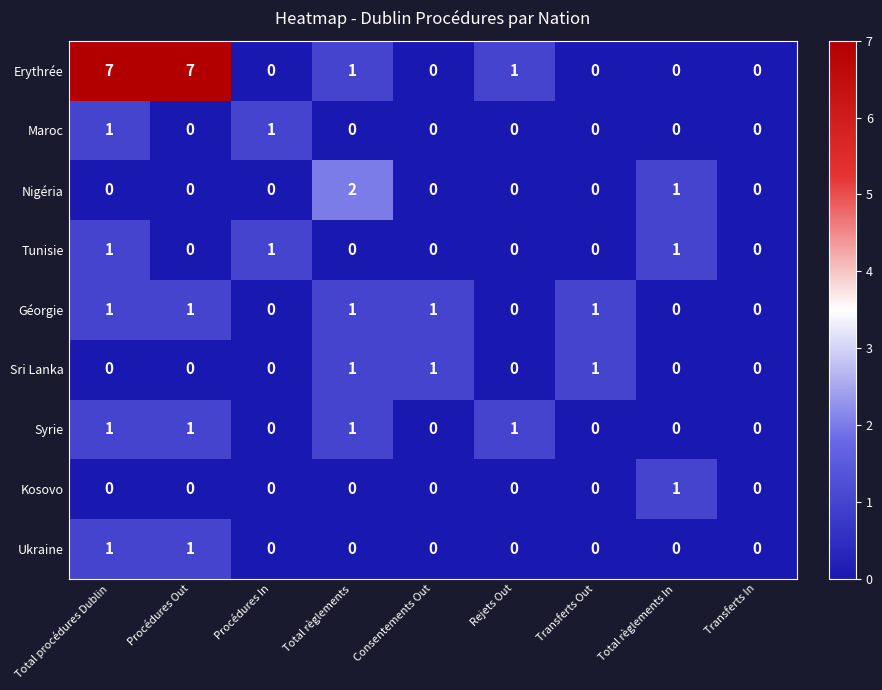

Which series has the widest spread of values?

Erythrée